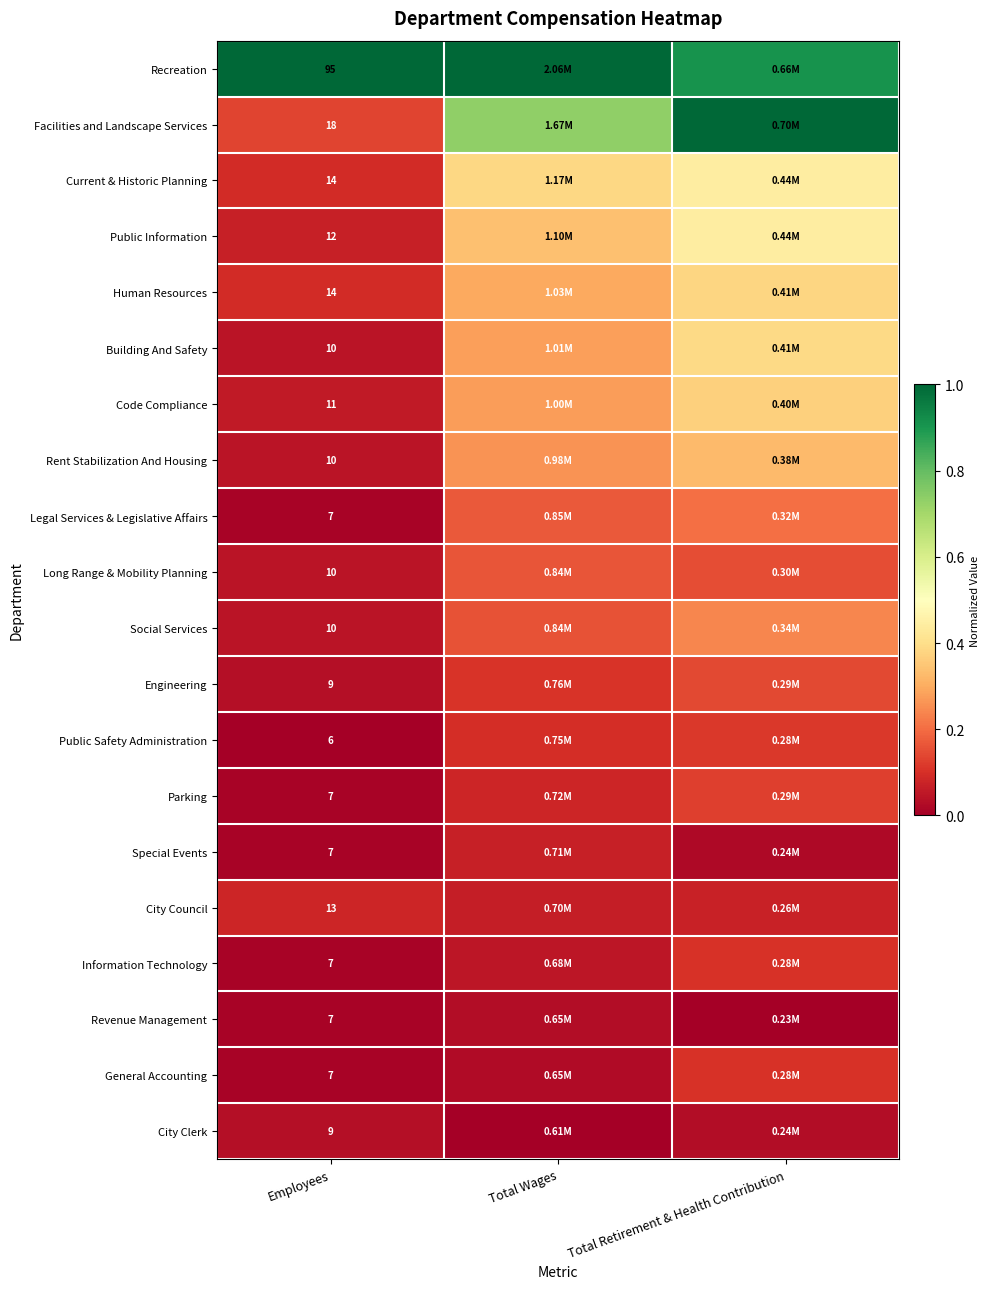

Is the value of Long Range & Mobility Planning at Employees greater than the value of Public Information at Employees?

No